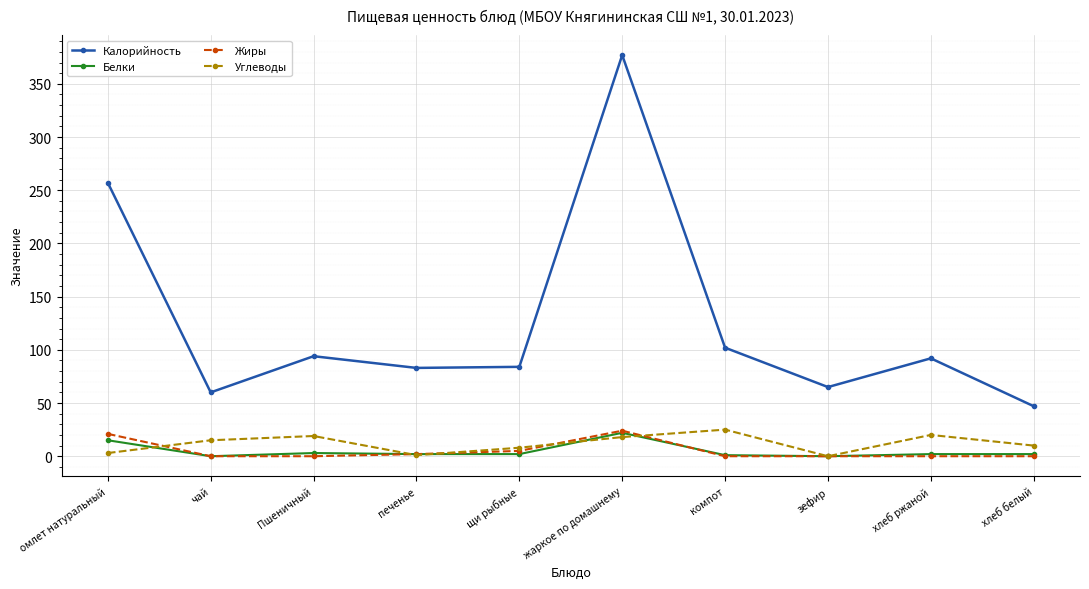

How many values in the Калорийность series are below 92?

5